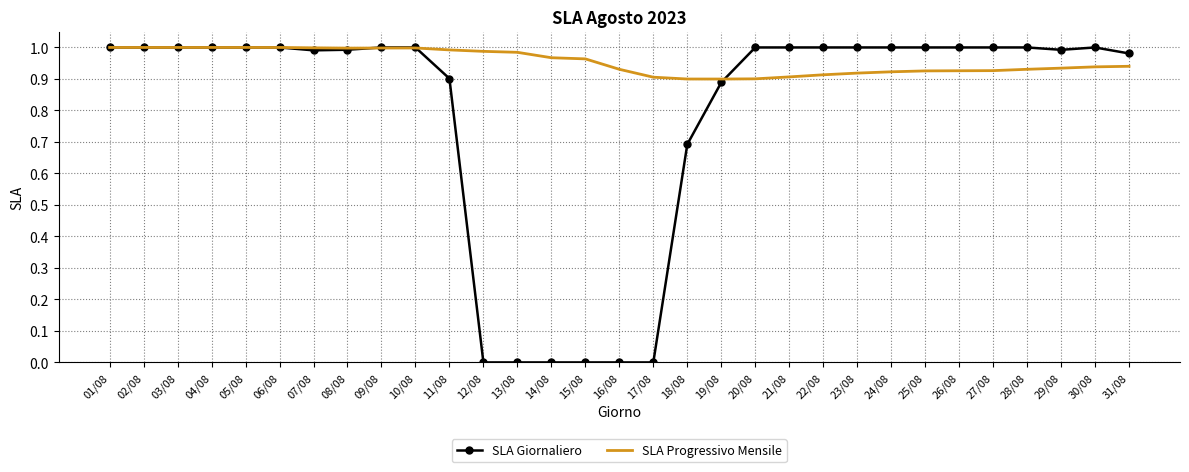

List the series in order of their overall mean, highest first.

SLA Progressivo Mensile, SLA Giornaliero